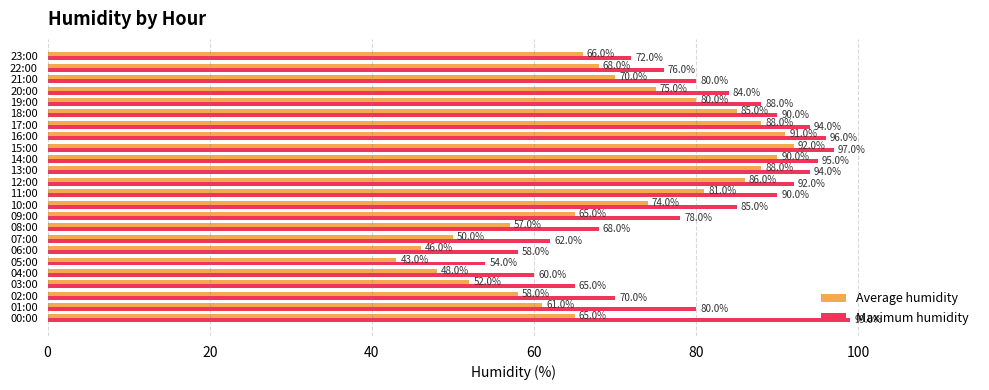

Which series has the widest spread of values?

Average humidity